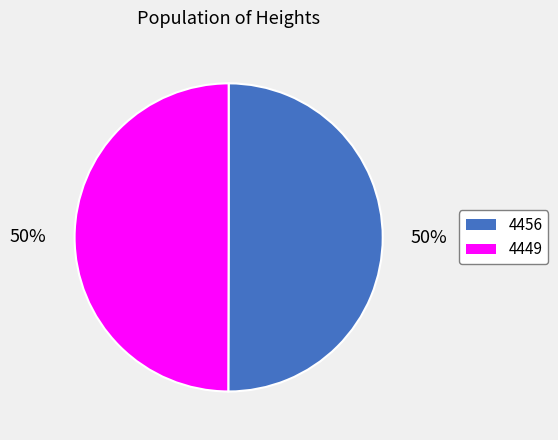

To the nearest percent, what is the average slice percentage?

50%